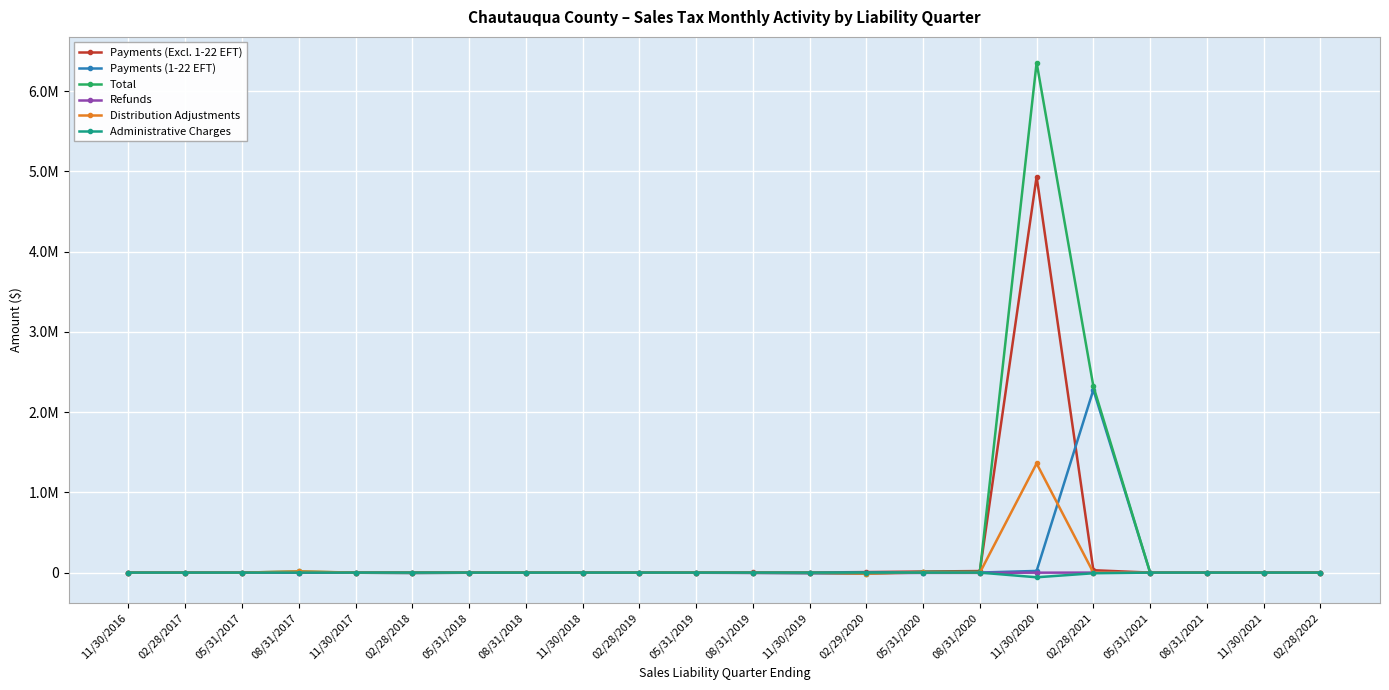

Reading right to left, list all the values displayed in this chart.

Payments (Excl. 1-22 EFT): 02/28/2022=0.0	11/30/2021=0.0	08/31/2021=0.0	05/31/2021=0.0	02/28/2021=29467.5	11/30/2020=4935647.0	08/31/2020=19241.0	05/31/2020=13363.1	02/29/2020=6414.2	11/30/2019=876.8	08/31/2019=1344.8	05/31/2019=182.7	02/28/2019=641.0	11/30/2018=473.9	08/31/2018=276.9	05/31/2018=75.1	02/28/2018=65.2	11/30/2017=58.4	08/31/2017=62.5	05/31/2017=21.5	02/28/2017=24.1	11/30/2016=22.5
Payments (1-22 EFT): 02/28/2022=0.0	11/30/2021=0.0	08/31/2021=0.0	05/31/2021=0.0	02/28/2021=2278675.9	11/30/2020=20727.0	08/31/2020=505.2	05/31/2020=0.0	02/29/2020=0.0	11/30/2019=0.0	08/31/2019=0.0	05/31/2019=0.0	02/28/2019=0.0	11/30/2018=0.0	08/31/2018=0.0	05/31/2018=0.0	02/28/2018=0.0	11/30/2017=0.0	08/31/2017=0.0	05/31/2017=0.0	02/28/2017=0.0	11/30/2016=0.0
Total: 02/28/2022=3.3	11/30/2021=0.0	08/31/2021=0.0	05/31/2021=1.1	02/28/2021=2321228.3	11/30/2020=6356678.1	08/31/2020=9148.1	05/31/2020=9086.8	02/29/2020=-13229.8	11/30/2019=-7489.8	08/31/2019=-2833.8	05/31/2019=-867.8	02/28/2019=-1818.8	11/30/2018=-1666.1	08/31/2018=-451.7	05/31/2018=-1894.1	02/28/2018=-5001.4	11/30/2017=-1744.3	08/31/2017=14205.2	05/31/2017=-116.8	02/28/2017=41.5	11/30/2016=1.1
Refunds: 02/28/2022=0.0	11/30/2021=0.0	08/31/2021=0.0	05/31/2021=0.0	02/28/2021=-8.2	11/30/2020=-1084.4	08/31/2020=-3615.1	05/31/2020=-3786.2	02/29/2020=-7852.7	11/30/2019=-7022.1	08/31/2019=-4664.1	05/31/2019=-2192.1	02/28/2019=-1979.0	11/30/2018=-1983.6	08/31/2018=-1894.8	05/31/2018=-1908.1	02/28/2018=-4754.3	11/30/2017=-1856.8	08/31/2017=0.0	05/31/2017=-116.2	02/28/2017=0.0	11/30/2016=0.0
Distribution Adjustments: 02/28/2022=0.0	11/30/2021=0.0	08/31/2021=0.0	05/31/2021=1.1	02/28/2021=58.3	11/30/2020=1360061.6	08/31/2020=-1421.8	05/31/2020=1586.0	02/29/2020=-12093.3	11/30/2019=-164.1	08/31/2019=-112.5	05/31/2019=1034.0	02/28/2019=-427.5	11/30/2018=51.3	08/31/2018=1060.2	05/31/2018=-0.2	02/28/2018=-89.6	11/30/2017=61.7	08/31/2017=13854.2	05/31/2017=-22.4	02/28/2017=16.4	11/30/2016=-21.3
Administrative Charges: 02/28/2022=0.0	11/30/2021=0.0	08/31/2021=0.0	05/31/2021=-0.0	02/28/2021=-8193.7	11/30/2020=-58561.5	08/31/2020=-94.1	05/31/2020=-1.7	02/29/2020=38.3	11/30/2019=36.4	08/31/2019=21.3	05/31/2019=9.0	02/28/2019=40.0	11/30/2018=6.0	08/31/2018=-4.1	05/31/2018=-0.4	02/28/2018=18.7	11/30/2017=6.2	08/31/2017=-50.3	05/31/2017=0.3	02/28/2017=0.9	11/30/2016=-0.0